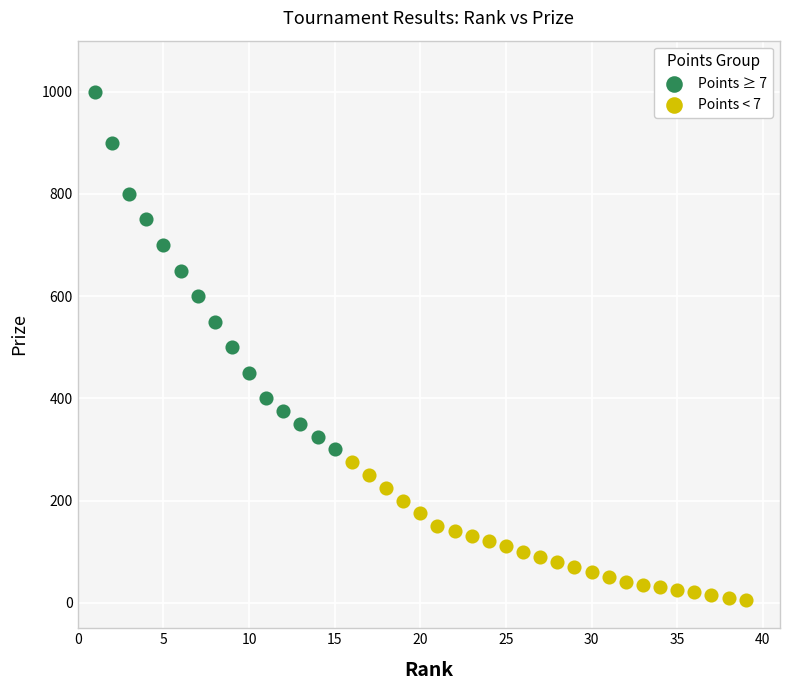

What are all the series names shown in the legend?

Points ≥ 7, Points < 7